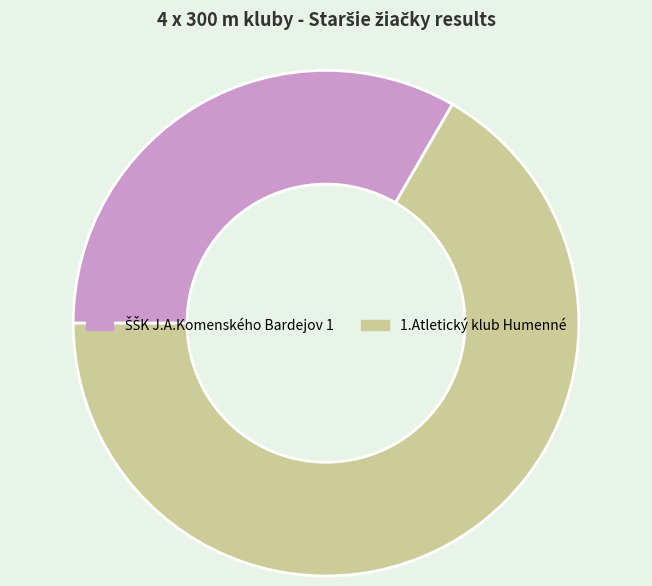

Which slice is the largest?

1.Atletický klub Humenné